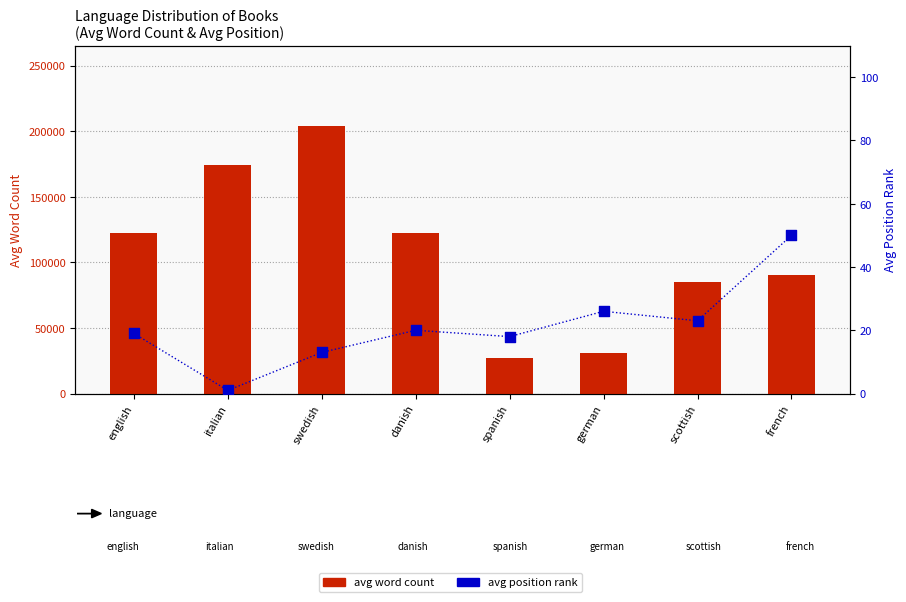

What are all the series names shown in the legend?

avg word count, avg position rank